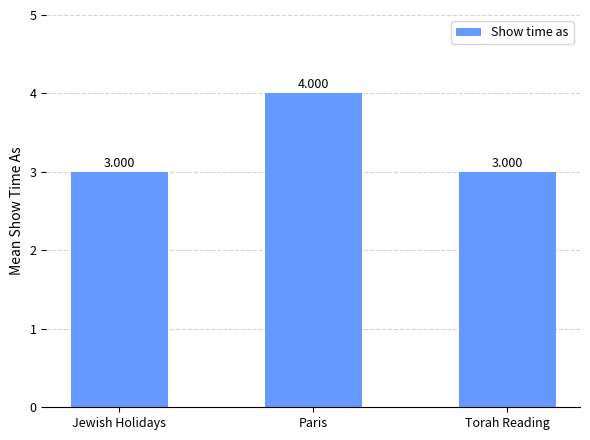

Between Paris and Jewish Holidays, which is larger?

Paris